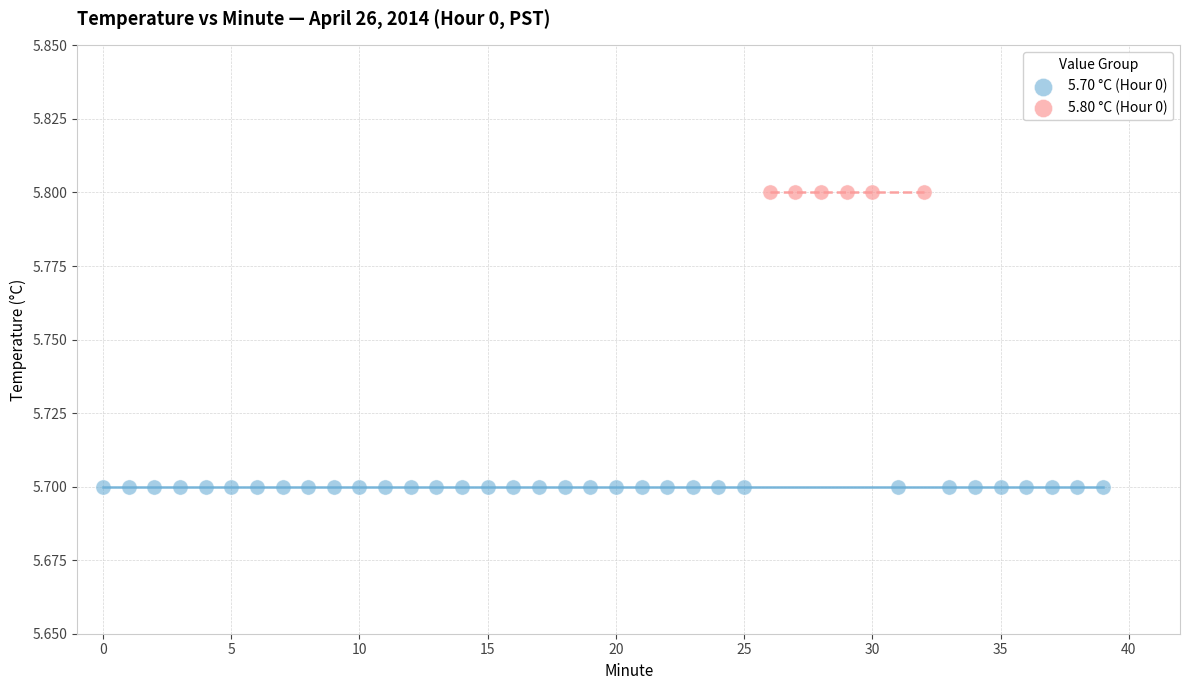

Which series contains the highest Y value?

5.80 °C (Hour 0)